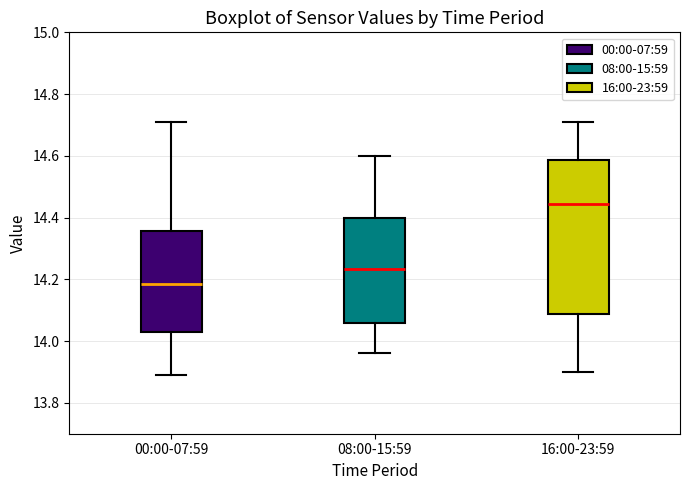

Where does the median line of the box for 00:00-07:59 sit on the y-axis? The values are not printed on the chart, so give them approximately, as read against the axis.

14.18